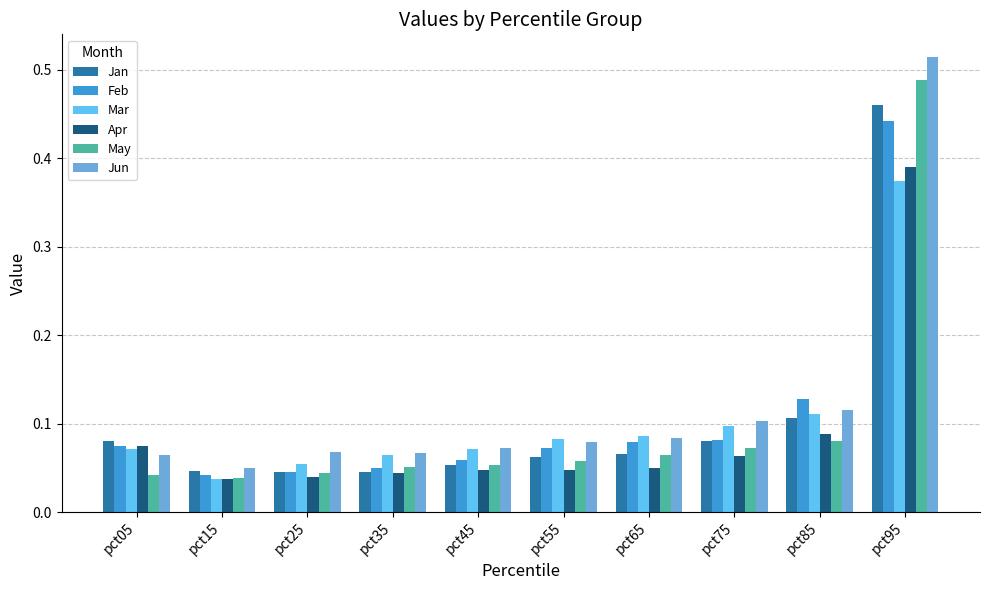

Which series has the largest total across all categories?

Jun